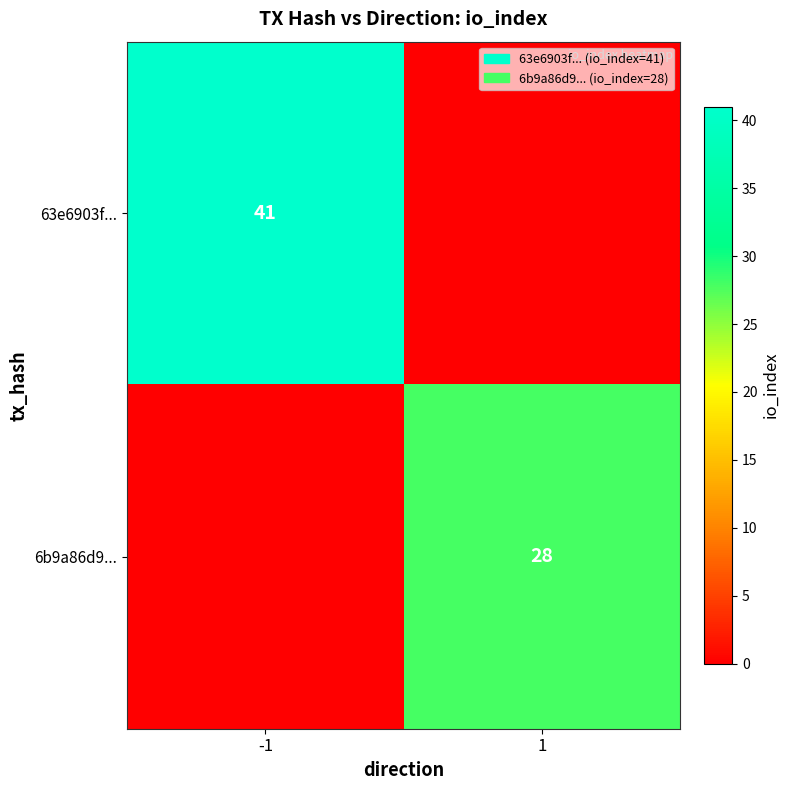

True or false: 6b9a86d9... has a value of 28 at 1.

True